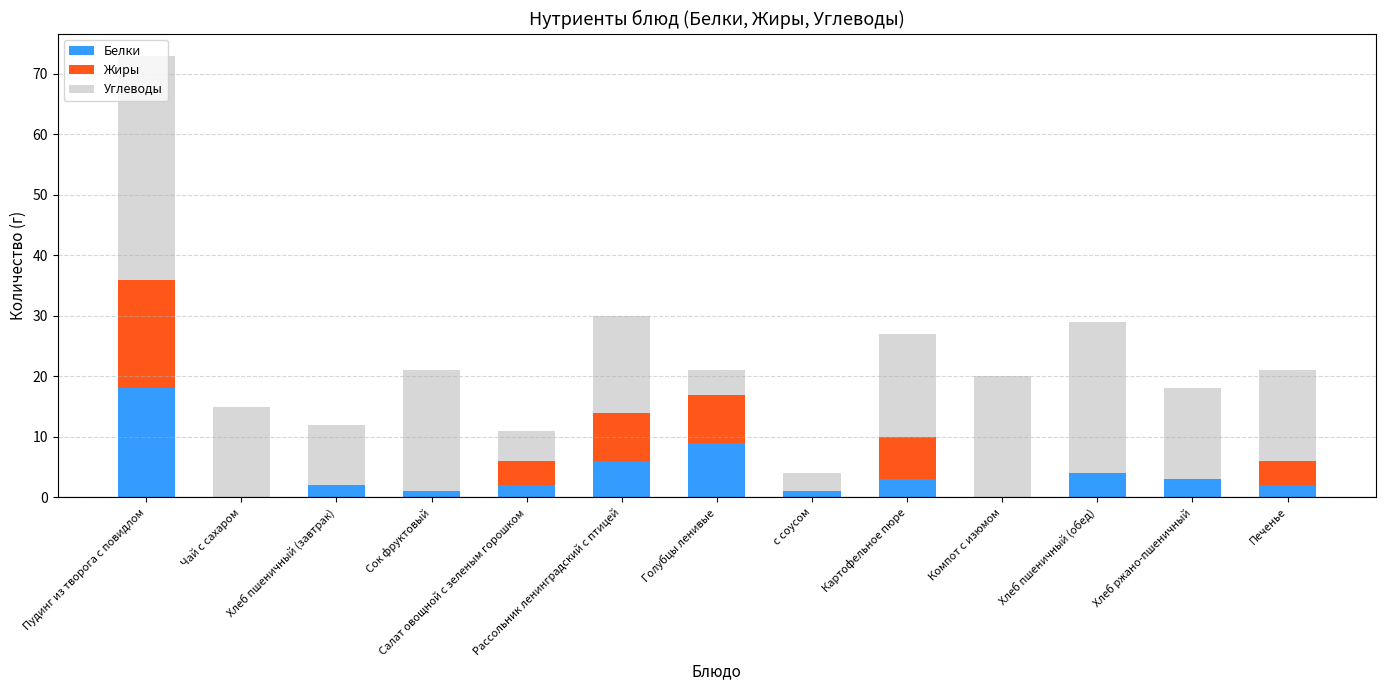

Which category has the highest value in the Белки series?

Пудинг из творога с повидлом